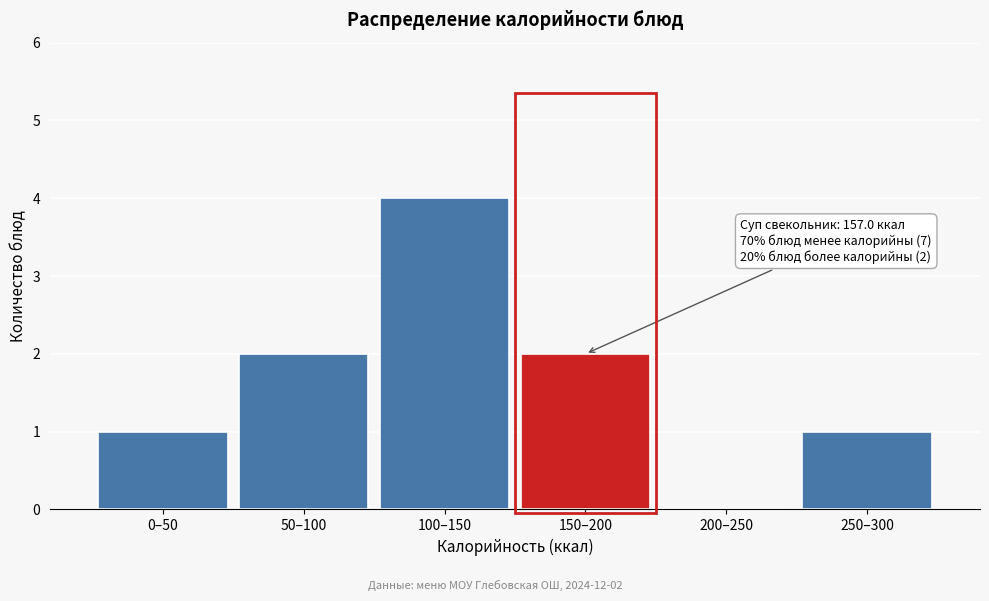

Reading left to right, list all the values displayed in this chart.

0–50=1	50–100=2	100–150=4	150–200=2	200–250=0	250–300=1